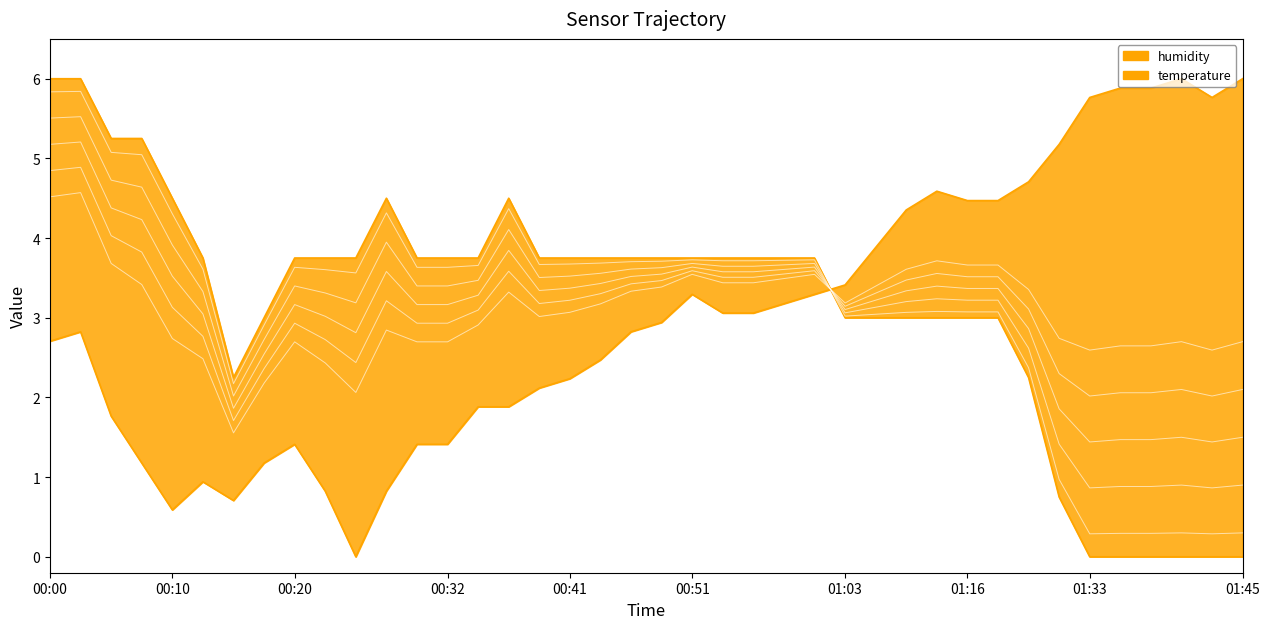

What are all the series names shown in the legend?

temperature, humidity